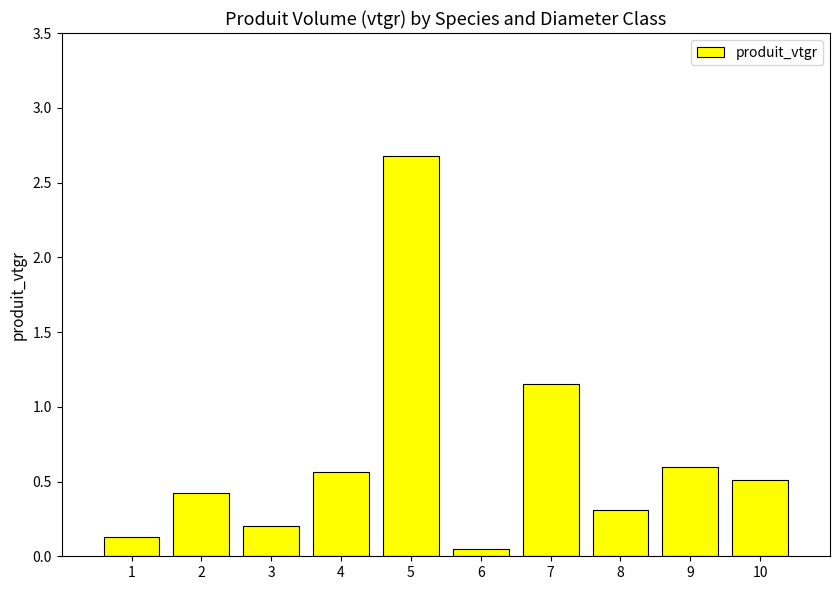

What is the maximum value shown in the chart?

2.7